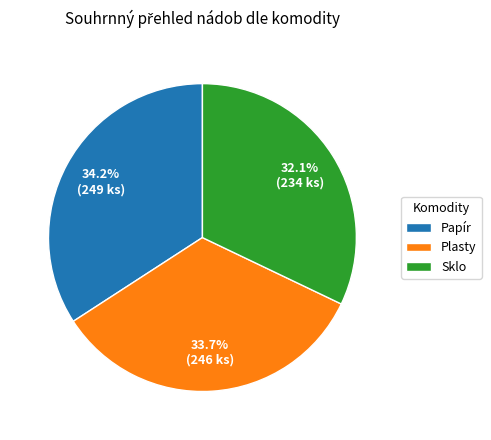

Approximately how many times larger is the value at Plasty compared to Papír?

1.0